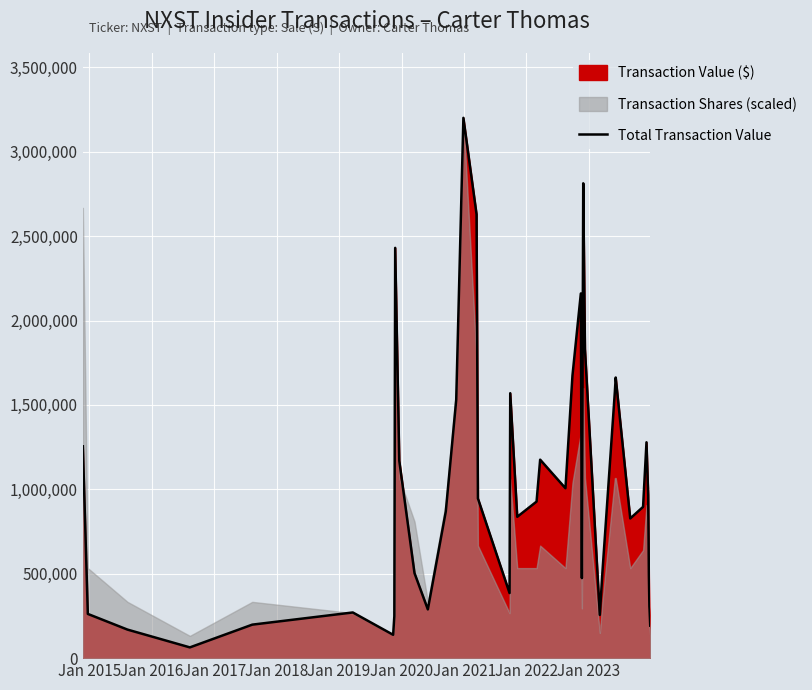

What is the maximum value for Total Transaction Value?

3201000